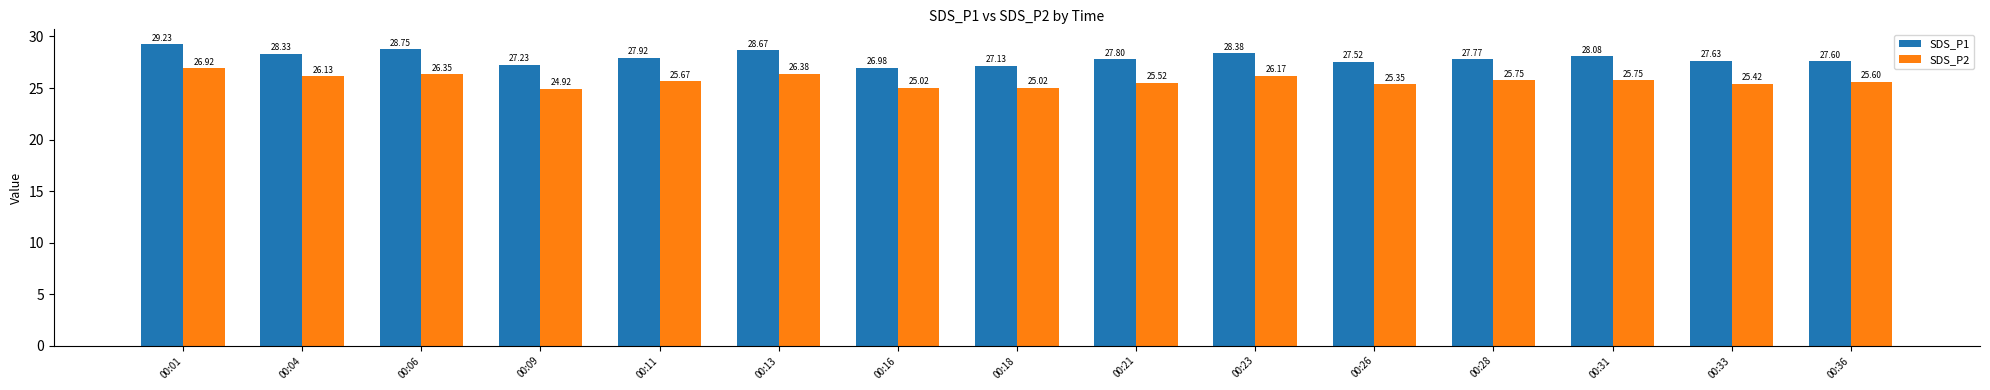

What is the average value of the SDS_P2 series?

25.7